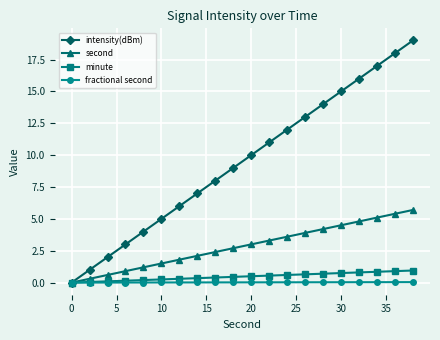

Which series has the largest range (max minus min)?

intensity(dBm)